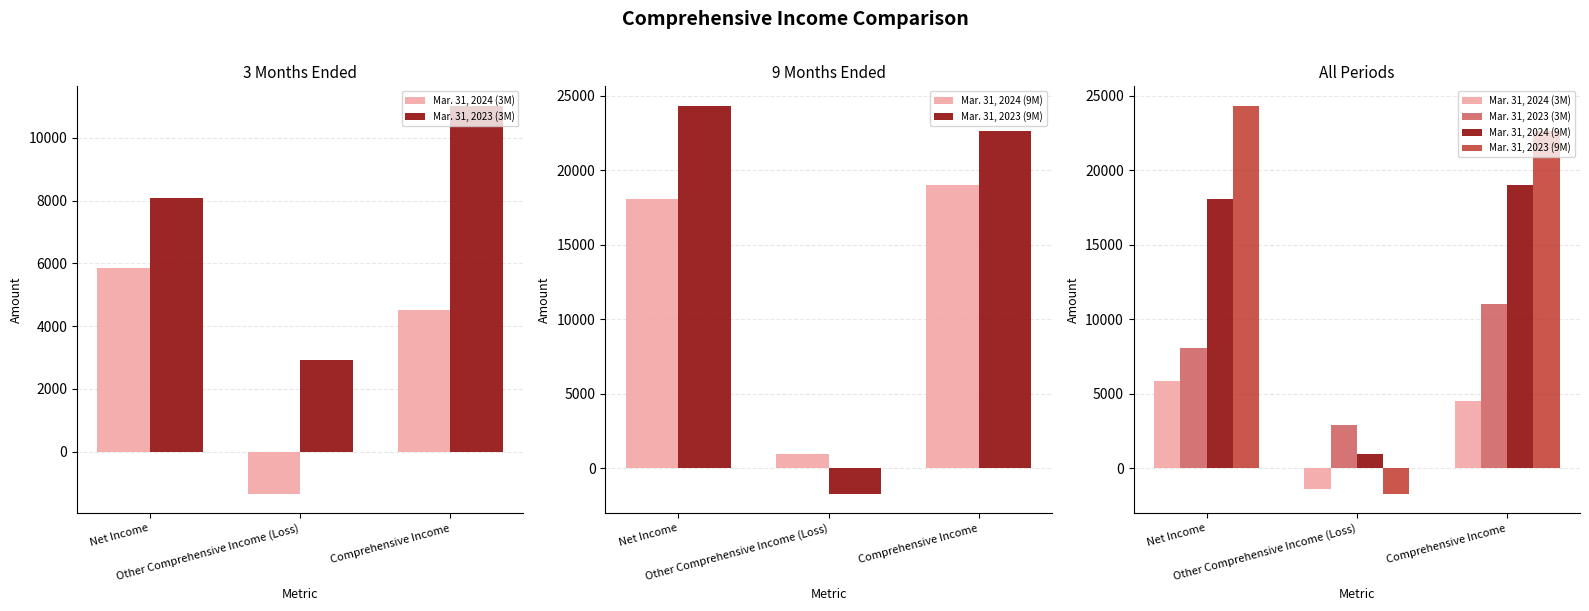

At which label does Mar. 31, 2024 (3M) reach its peak?

Net Income